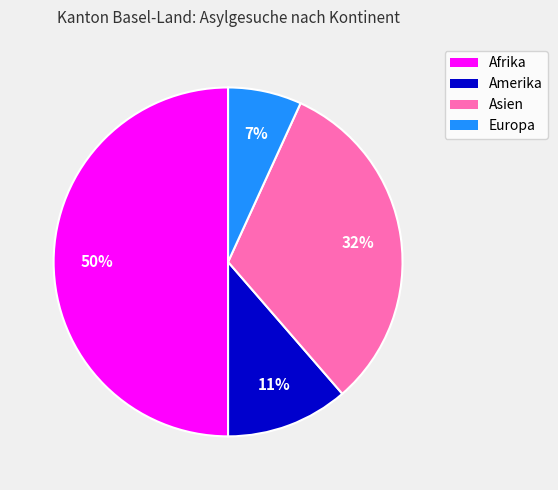

Combined, do Amerika and Asien account for over 50%?

No